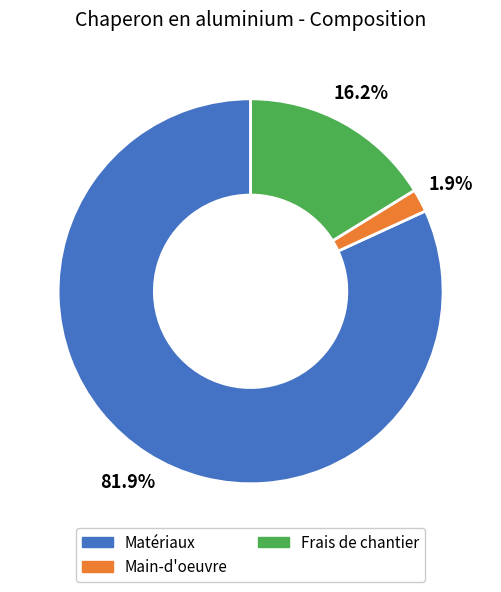

How many segments does this pie chart have?

3